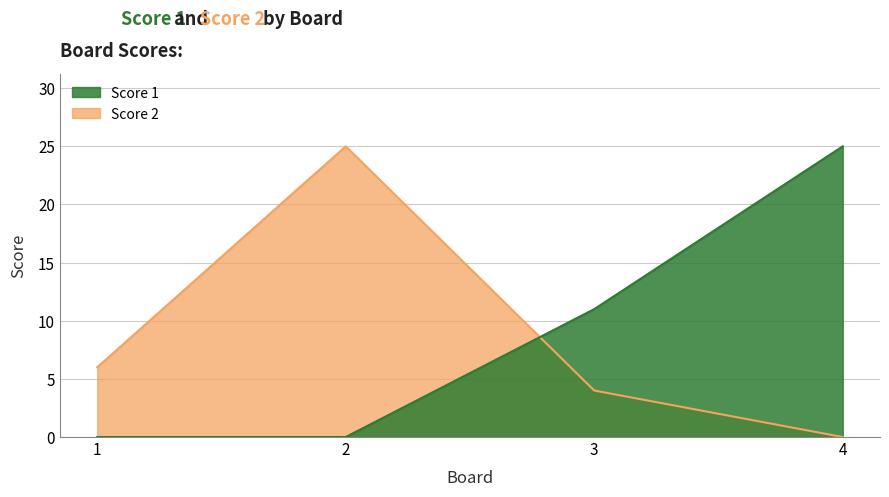

Is the value of Score 1 at 4 greater than the value of Score 2 at 1?

Yes